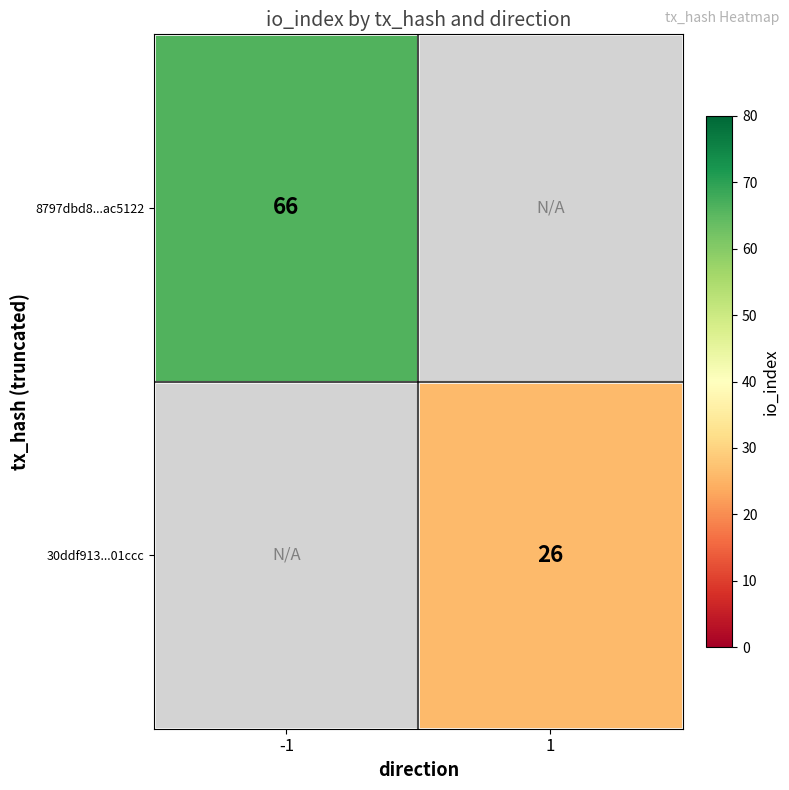

True or false: 8797dbd8...ac5122 has a value of 24 at -1.

False